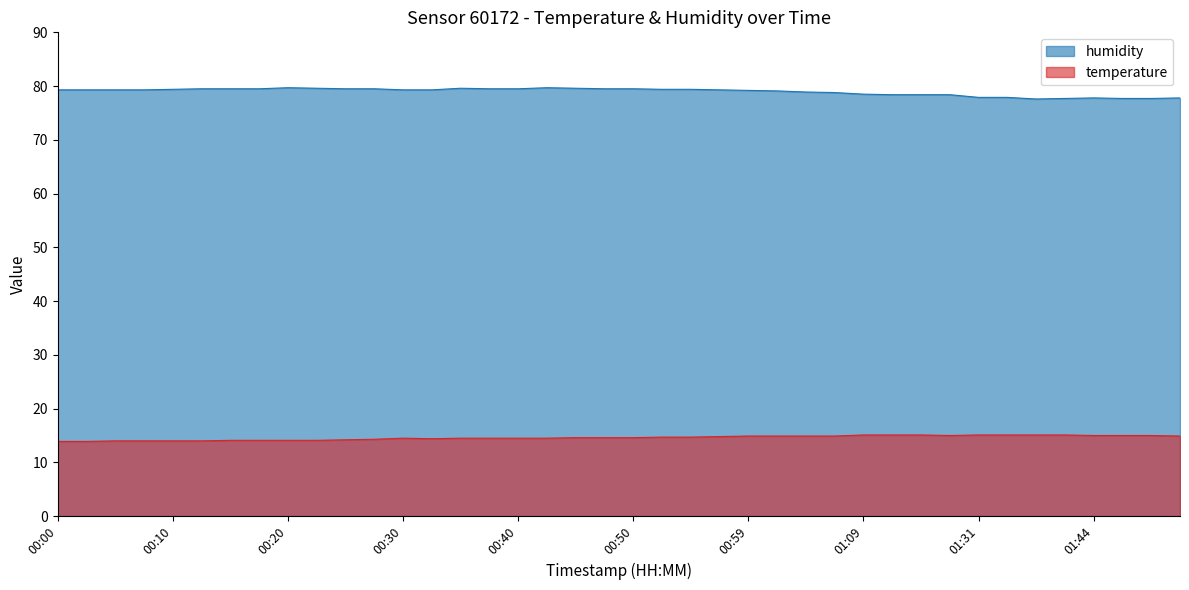

Reading left to right, transcribe all the data shown in this chart.

temperature: 13.9	13.9	14.0	14.0	14.0	14.0	14.1	14.1	14.1	14.1	14.2	14.3	14.5	14.4	14.5	14.5	14.5	14.5	14.6	14.6	14.6	14.7	14.7	14.8	14.9	14.9	14.9	14.9	15.1	15.1	15.1	15.0	15.1	15.1	15.1	15.1	15.0	15.0	15.0	14.9
humidity: 79.3	79.3	79.3	79.3	79.4	79.5	79.5	79.5	79.7	79.6	79.5	79.5	79.3	79.3	79.6	79.5	79.5	79.7	79.6	79.5	79.5	79.4	79.4	79.3	79.2	79.1	78.9	78.8	78.5	78.4	78.4	78.4	77.9	77.9	77.6	77.7	77.8	77.7	77.7	77.8